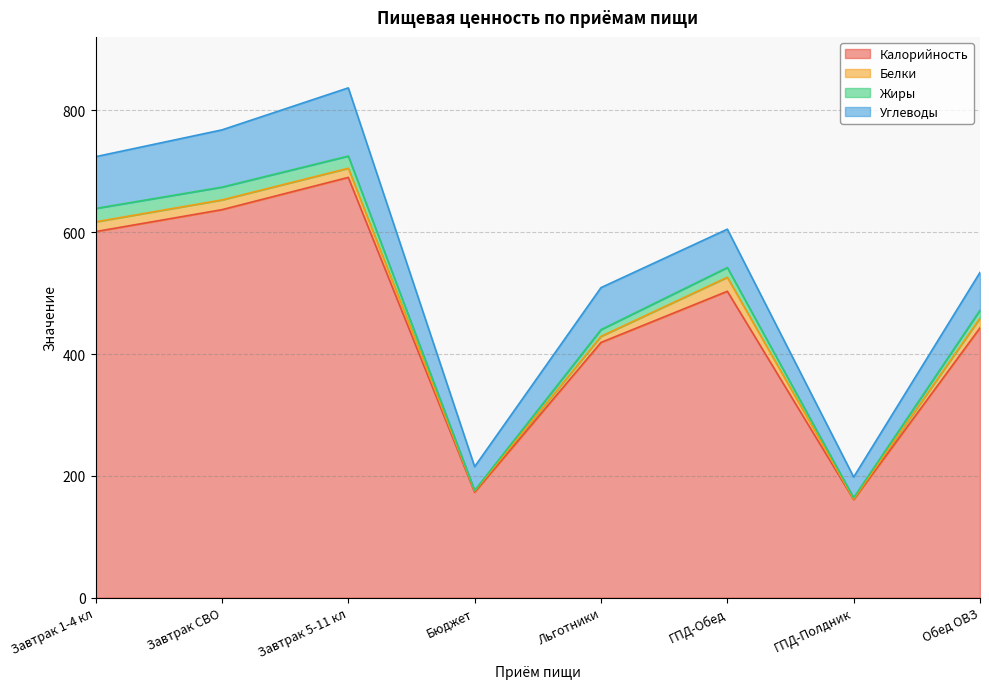

At which category is the sum across all series the highest?

Завтрак 5-11 кл